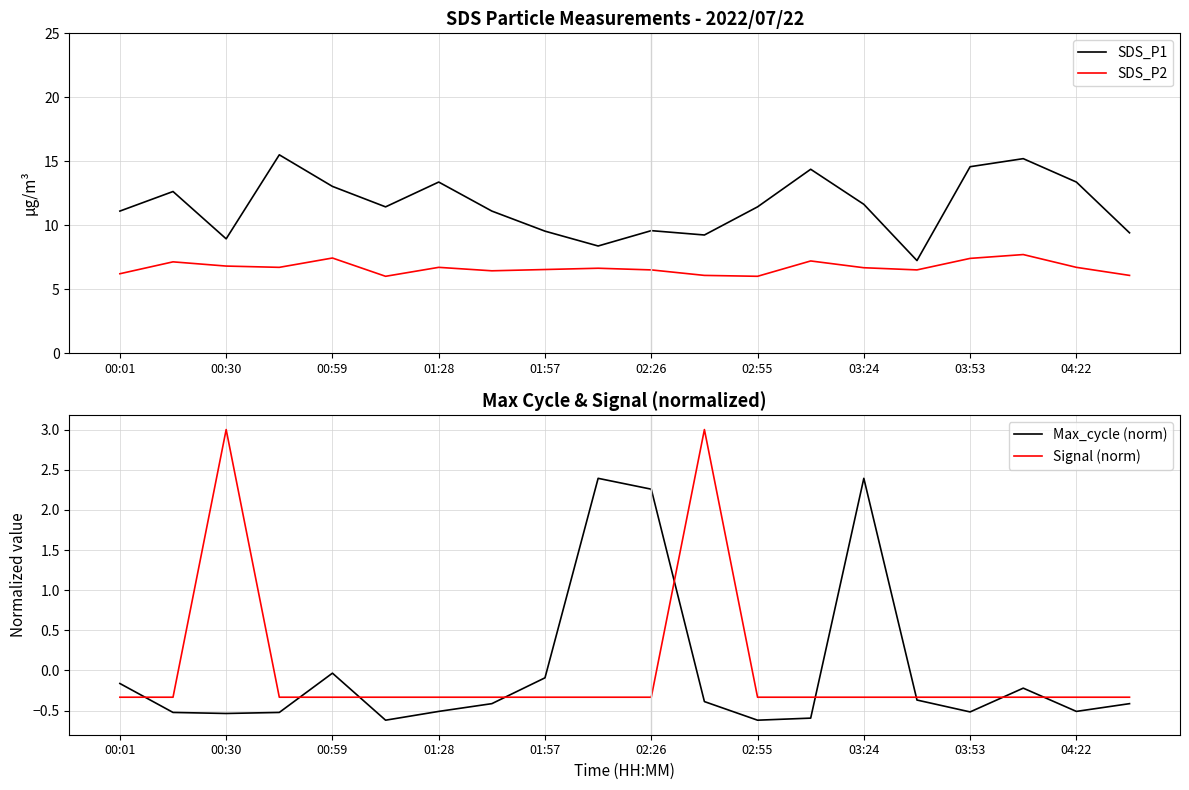

At 17, list the series in order from smallest to largest.

Signal (norm), Max_cycle (norm), SDS_P2, SDS_P1